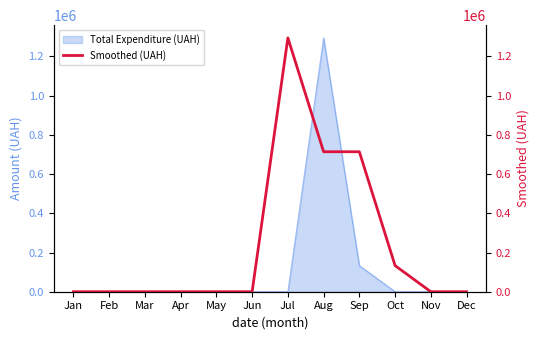

True or false: there are more than 0 points higher than both neighbors.

True